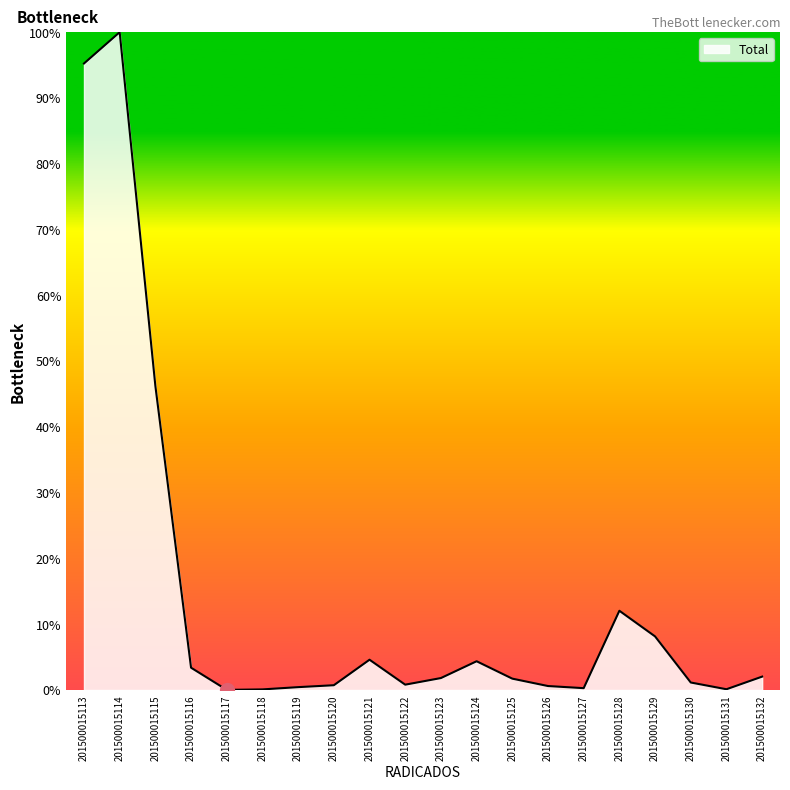

Is it true that the value at 201500015113 is 168.8?

False